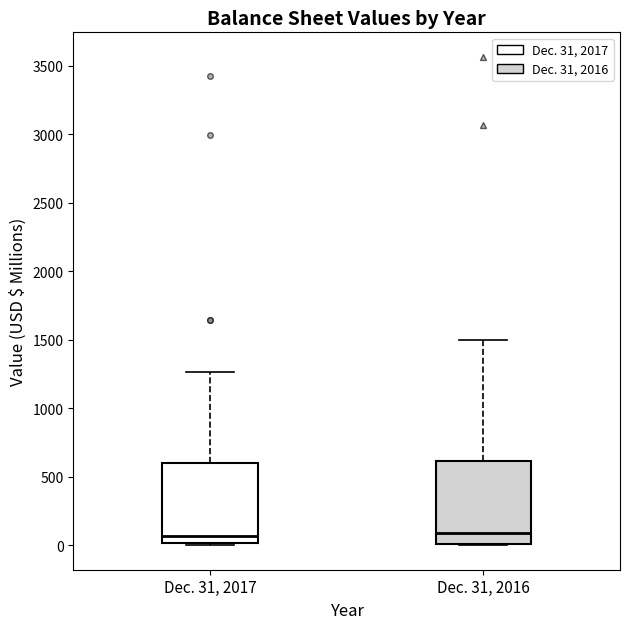

Where is the lower edge of the box for Dec. 31, 2016 on the y-axis? The values are not printed on the chart, so give them approximately, as read against the axis.

0